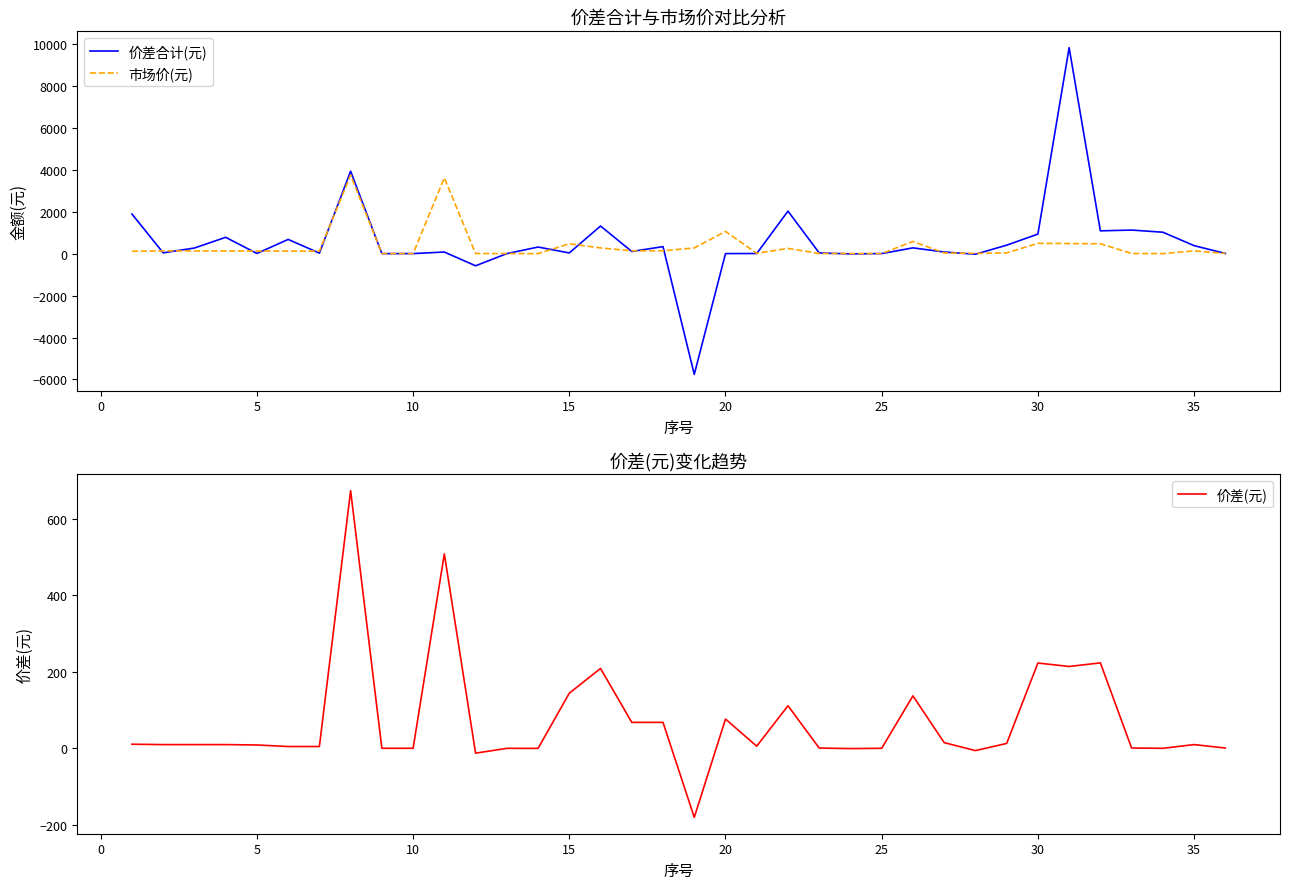

True or false: 价差合计(元) and 市场价(元) cross at least once.

True